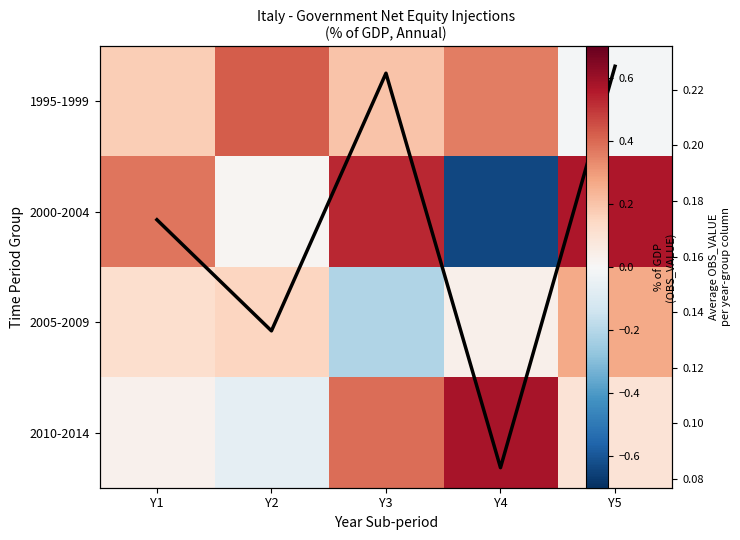

Which series changed the most between Y2 and Y5?

2000-2004